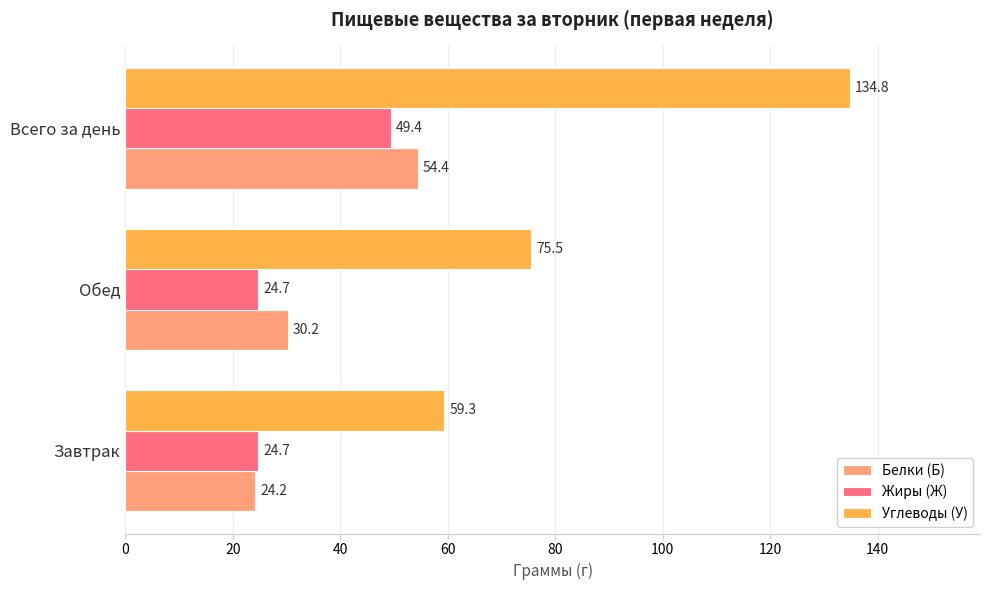

At which category is the sum across all series the highest?

Всего за день